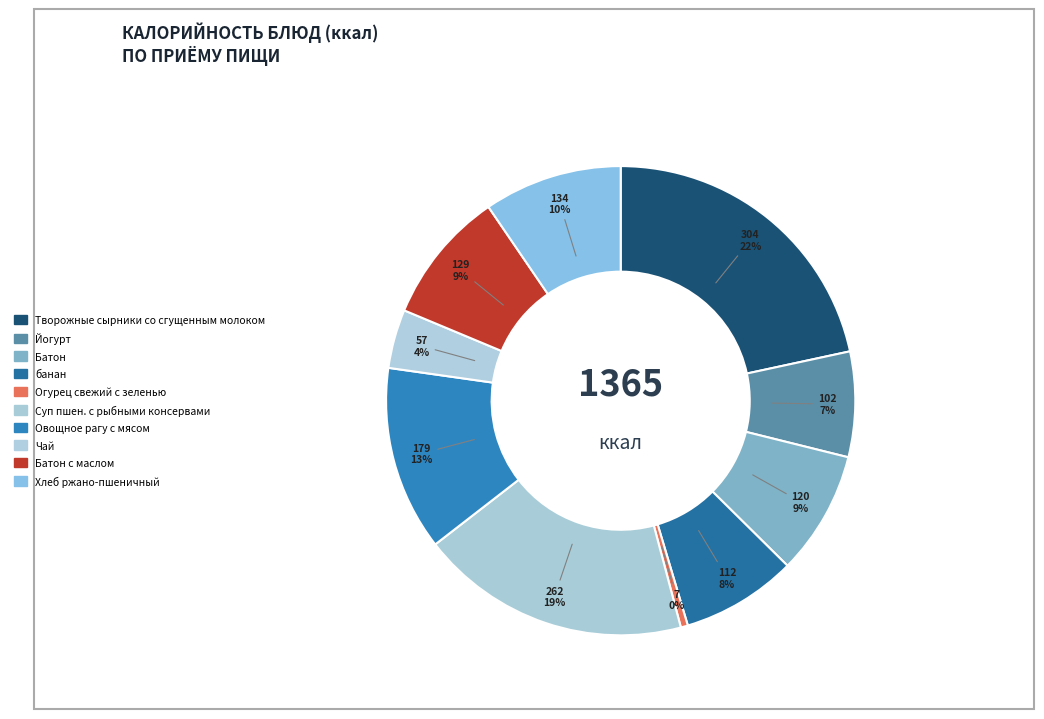

Approximately how many times larger is the value at Хлеб ржано-пшеничный compared to банан?

1.2